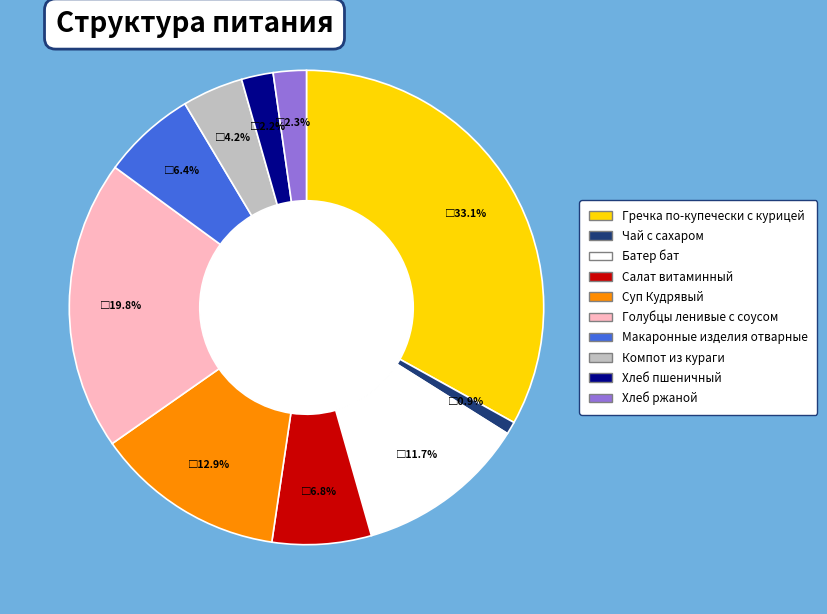

How much of the chart is everything except Голубцы ленивые с соусом?

80.2%